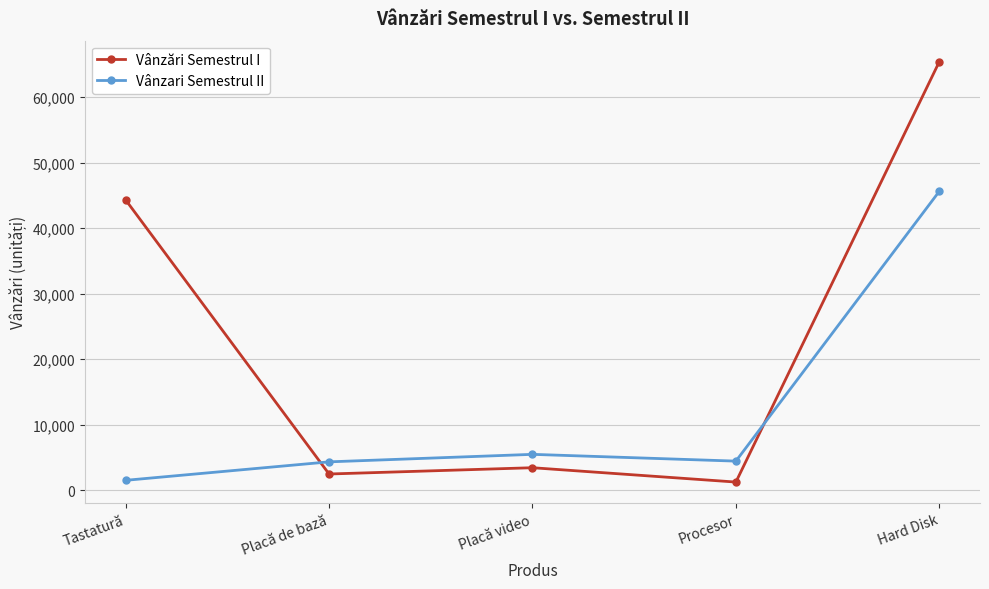

What is the total value across all series at Placă de bază?

6786